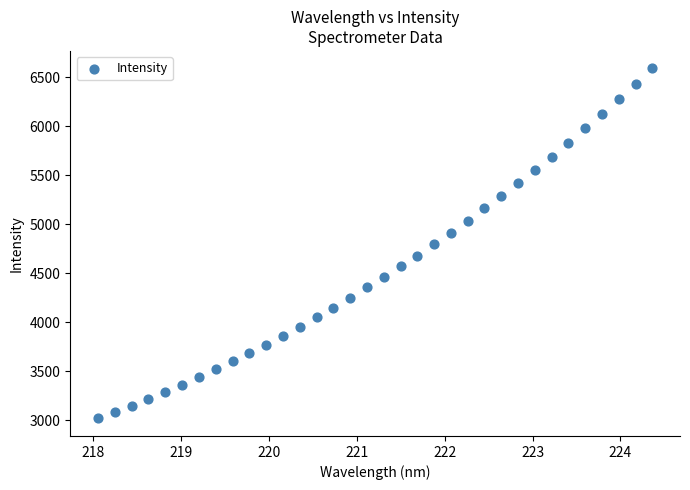

What is the range of Y values (max minus min)?

3574.7